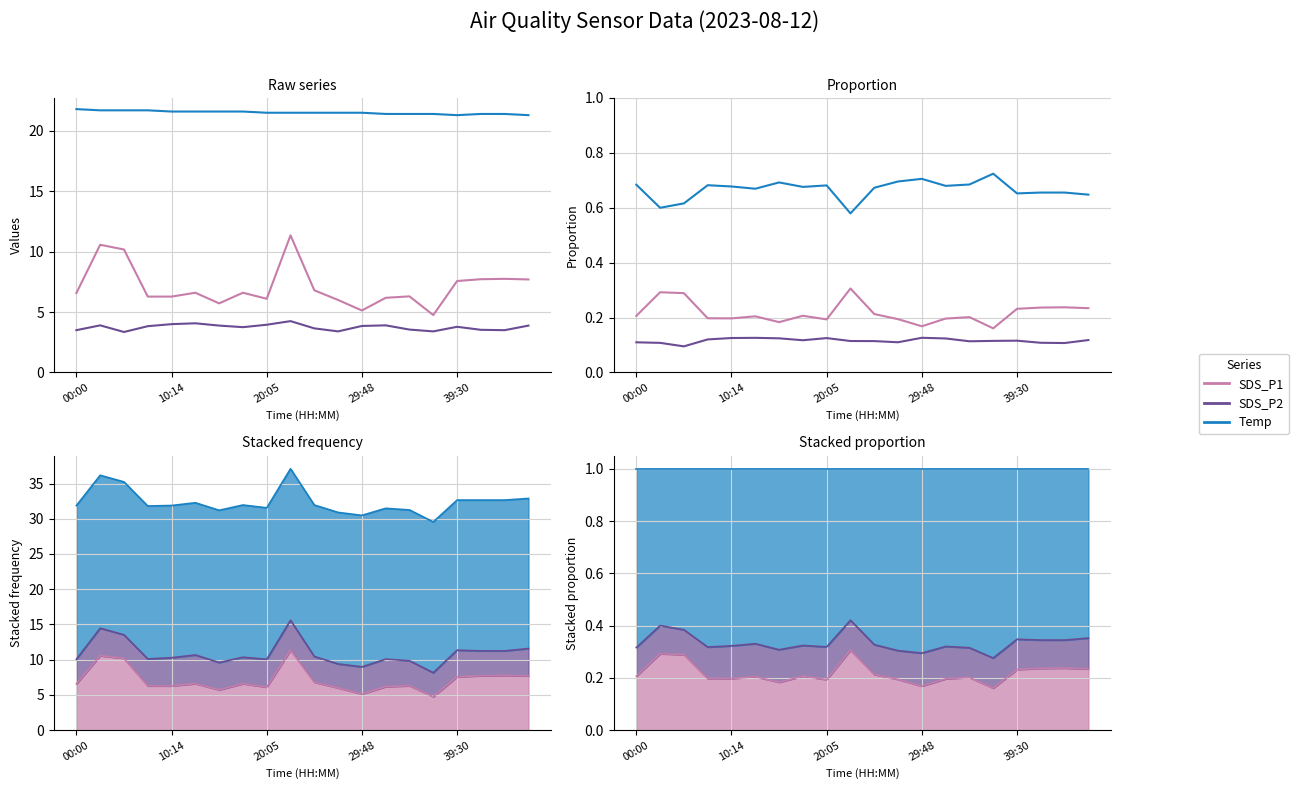

The value of Temp at 6 is 0.4. True or false?

False